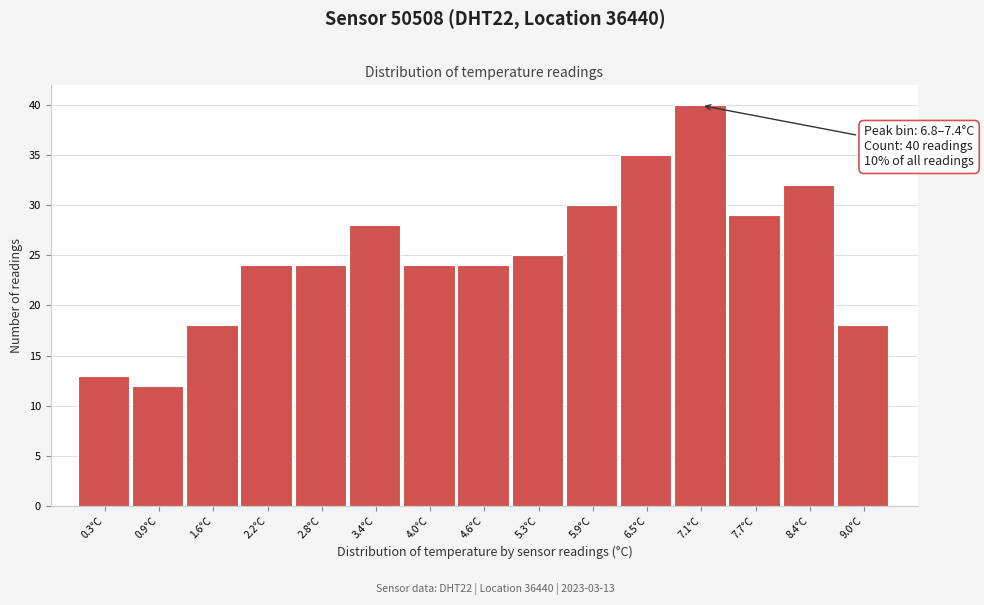

Over which range of the x-axis is the bar tallest?

6.82 to 7.44